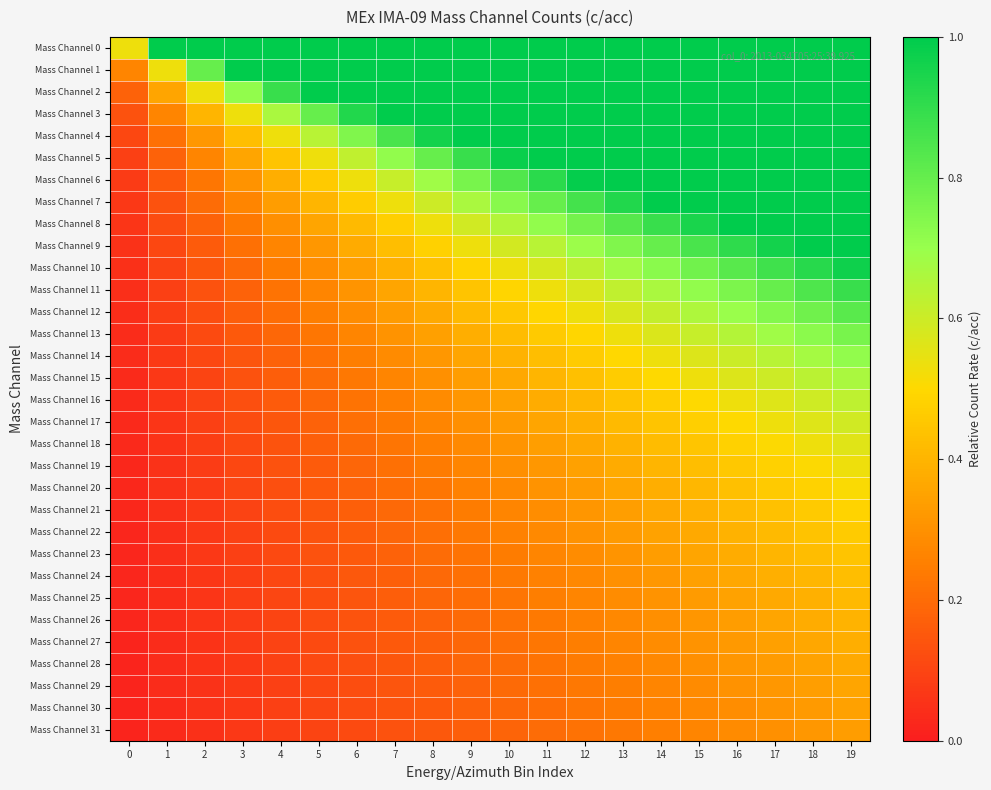

Which has a higher value, 16 or 3?

16